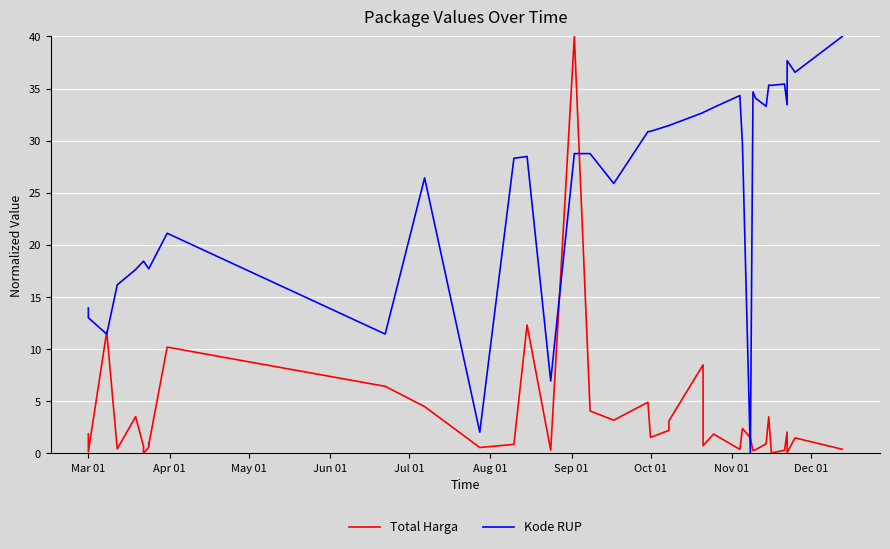

Does the chart display data point markers on the line(s)?

No